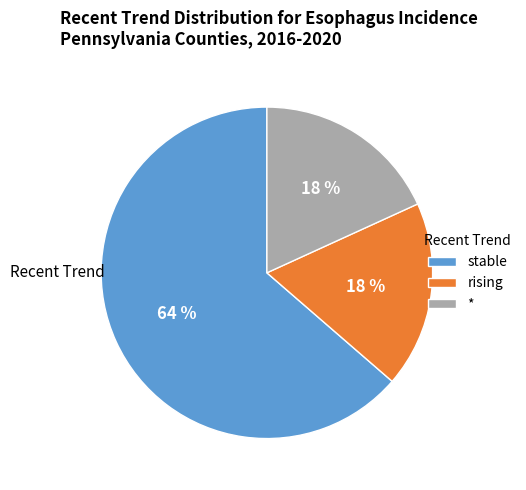

To the nearest percent, what is the average slice percentage?

33%